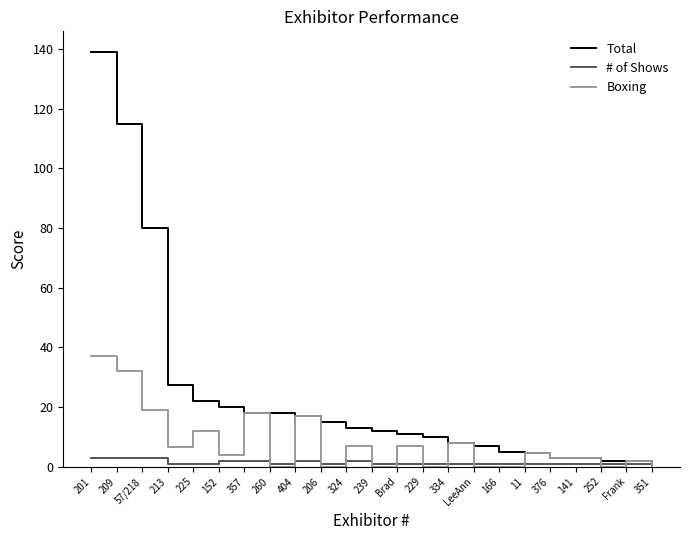

Rank the series by their average value, from lowest to highest.

# of Shows, Boxing, Total